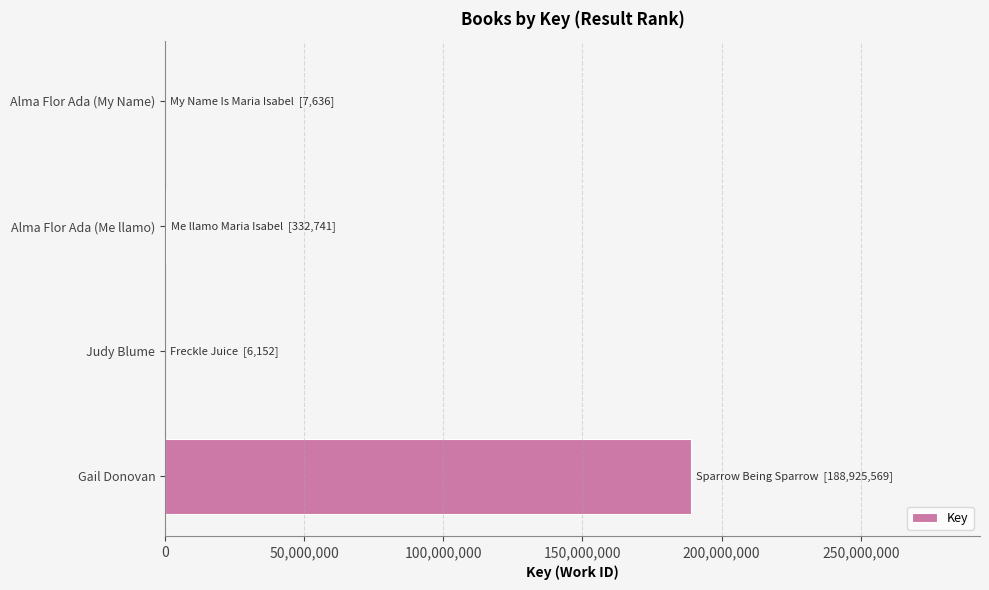

At which label is the value closest to 94465860?

Alma Flor Ada (Me llamo)